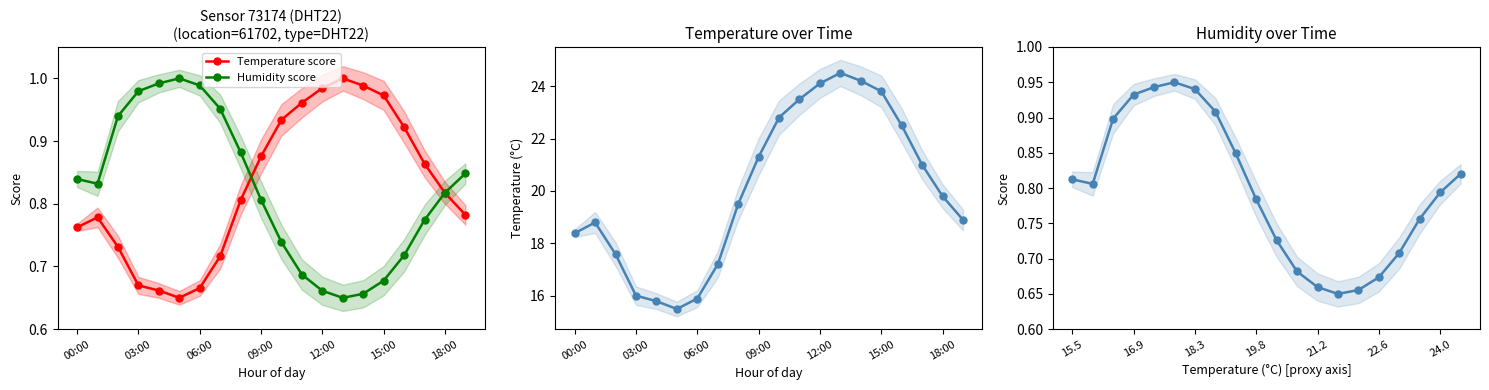

The Temperature score series shows 1.4 at 15:00. True or false?

False